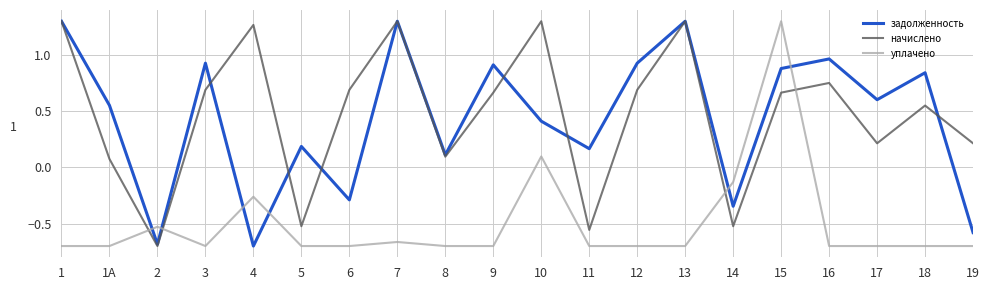

Which series changed the most between 9 and 17?

начислено